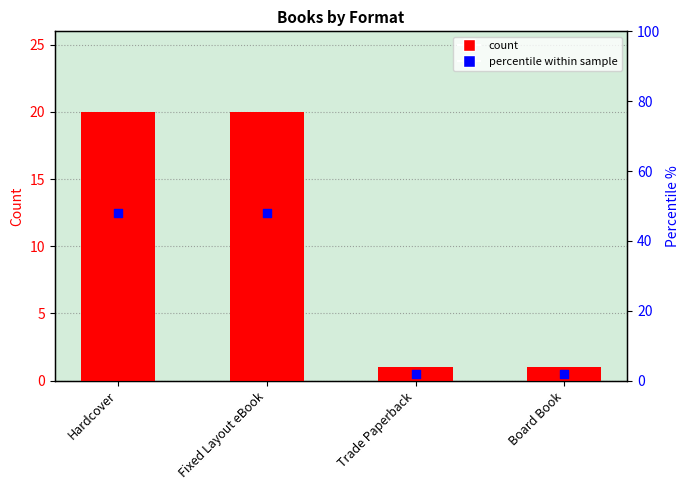

Is the value of Percentile % at Fixed Layout eBook greater than the value of Count at Trade Paperback?

Yes